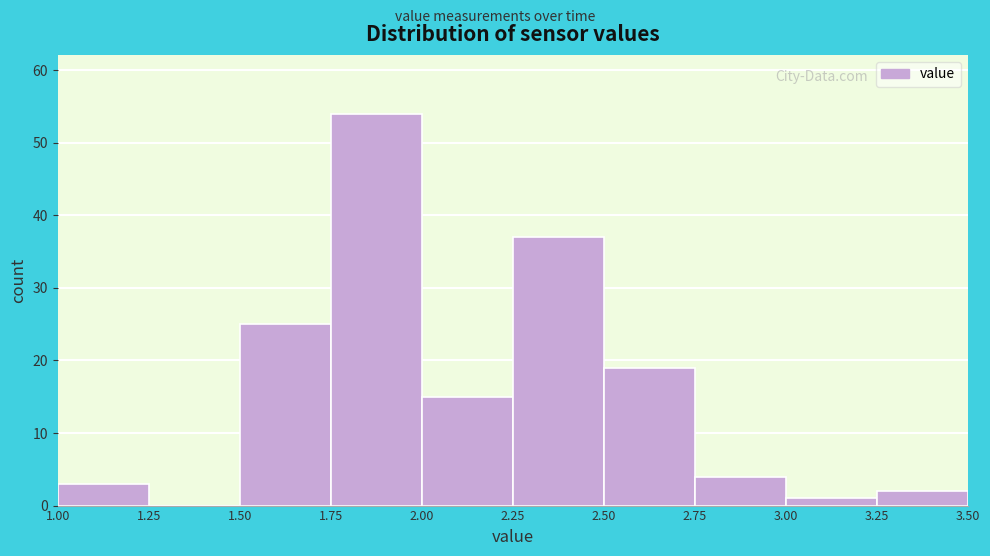

Reading left to right, list every bar in this chart as the range it spans on the x-axis followed by its height. The values are not printed on the chart, so give them approximately, as read against the axis.

1.00 to 1.25: 3
1.25 to 1.50: 0
1.50 to 1.75: 25
1.75 to 2.00: 54
2.00 to 2.25: 15
2.25 to 2.50: 37
2.50 to 2.75: 19
2.75 to 3.00: 4
3.00 to 3.25: 1
3.25 to 3.50: 2